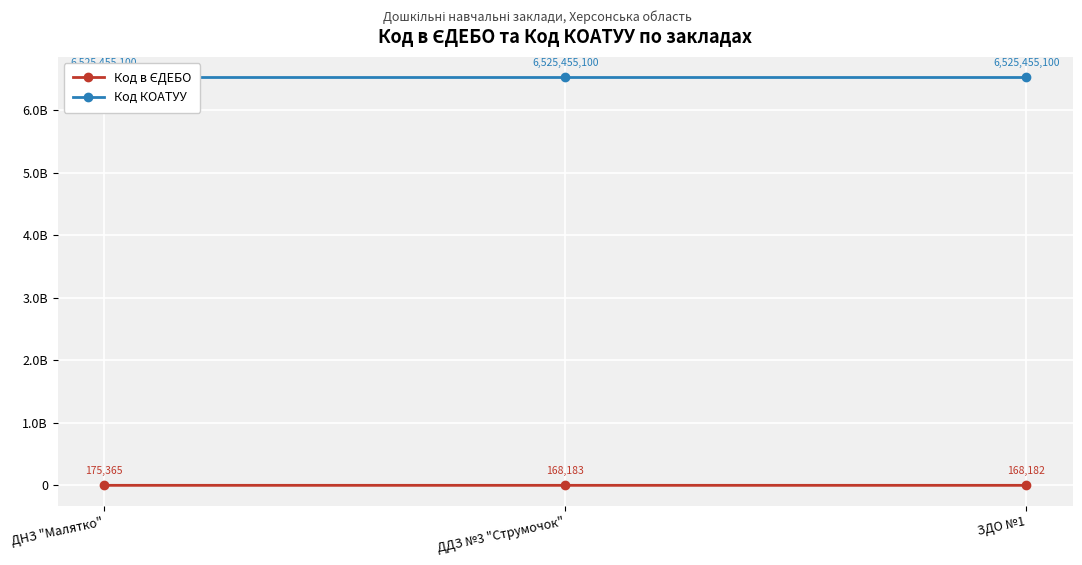

Is it true that Код КОАТУУ equals 6525455100 at ДДЗ №3 "Струмочок"?

True